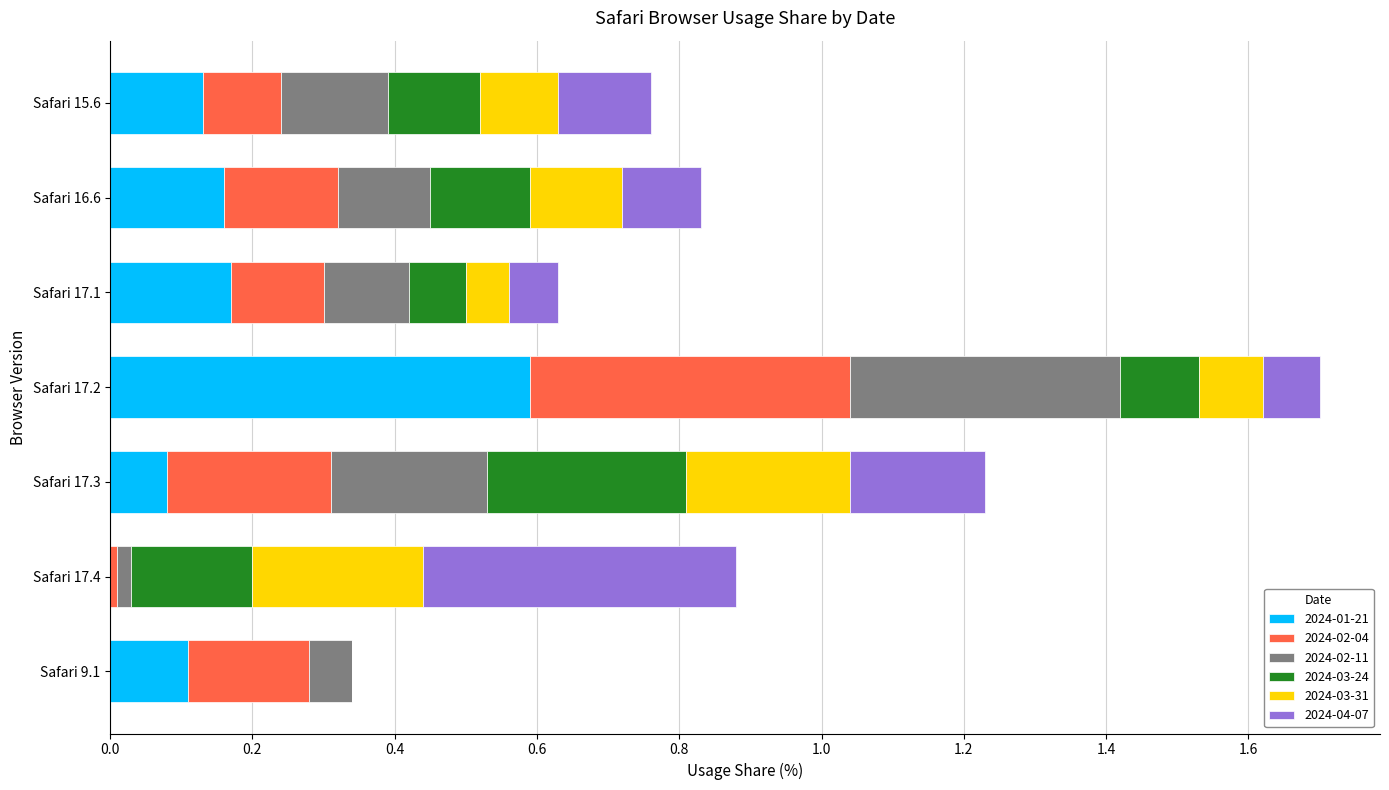

How many categories are shown in the chart?

7